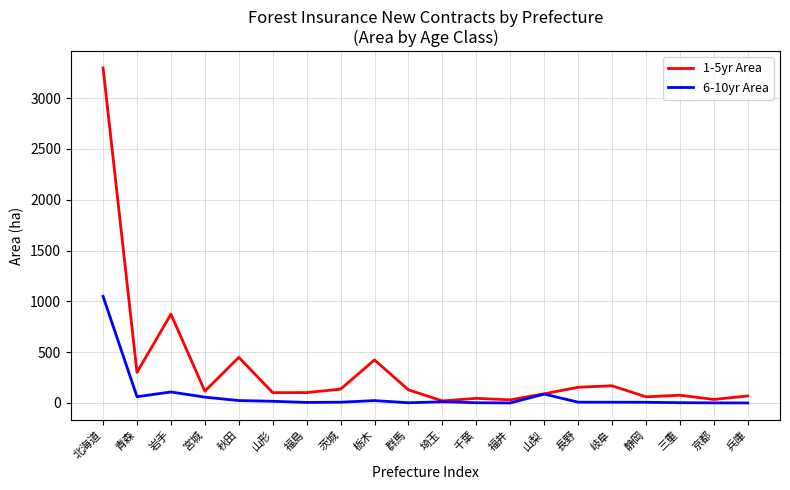

What position from the left is 栃木?

9